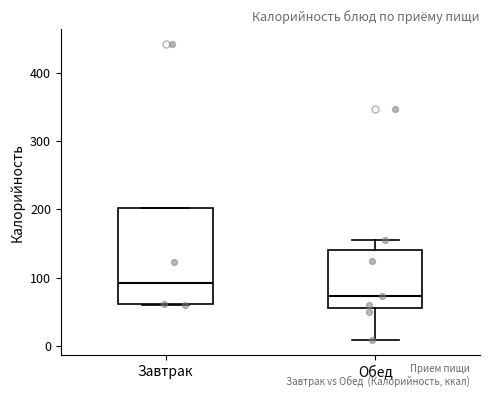

Reading left to right, read every box against the y-axis: the position of its median line, the range the box covers, and the ends of its whiskers. The values are not printed on the chart, so give them approximately, as read against the axis.

Завтрак: median 90, box 60 to 200, whiskers 60 to 200
Обед: median 70, box 60 to 140, whiskers 10 to 160